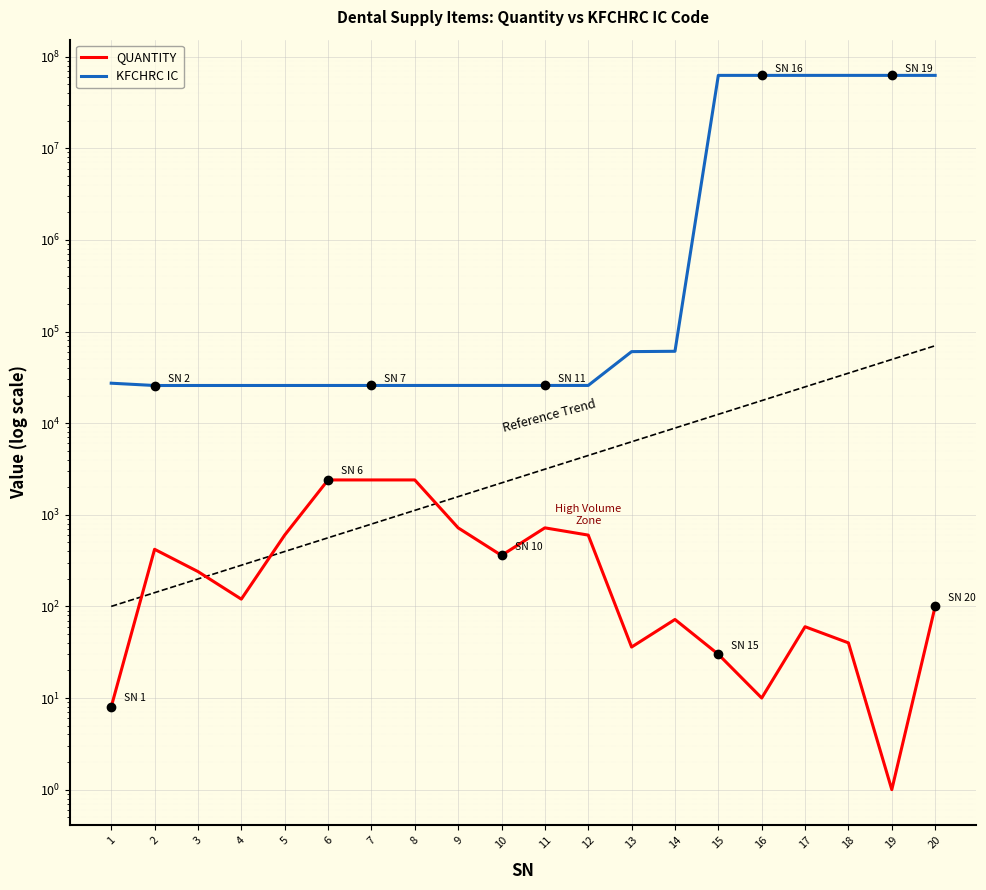

Is this an area chart (filled region under the line)?

No